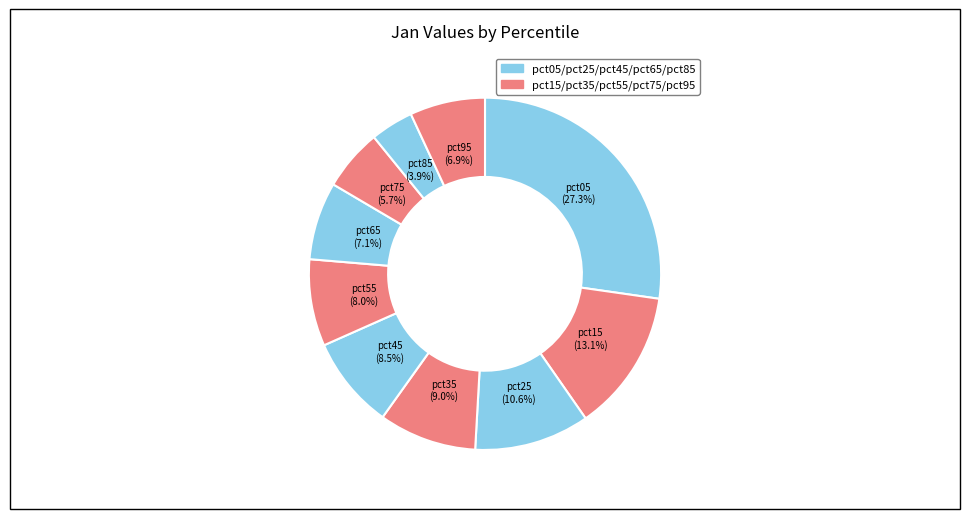

Which category has the smallest portion of the pie?

pct85